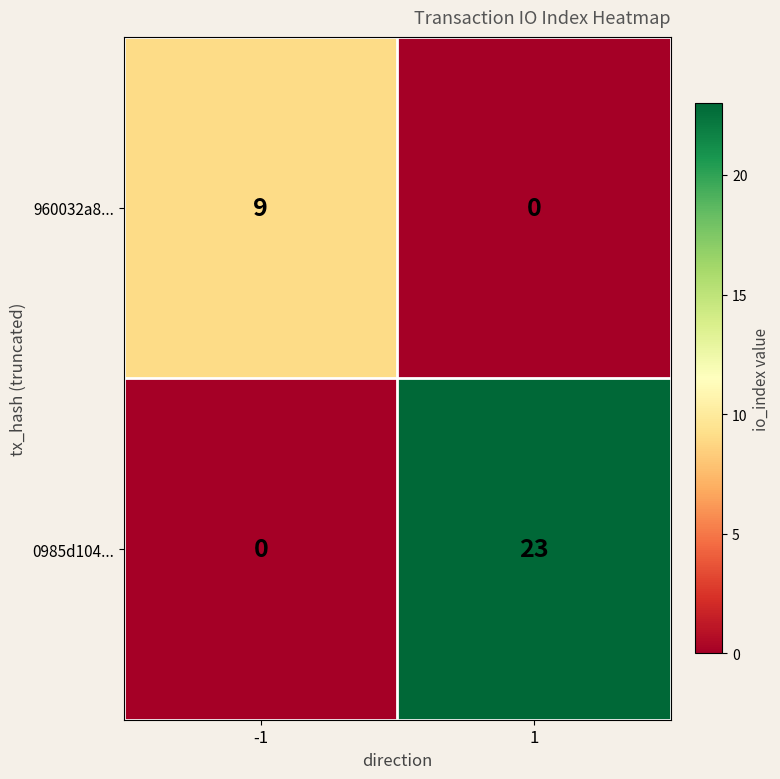

Which series has the largest range (max minus min)?

0985d104...